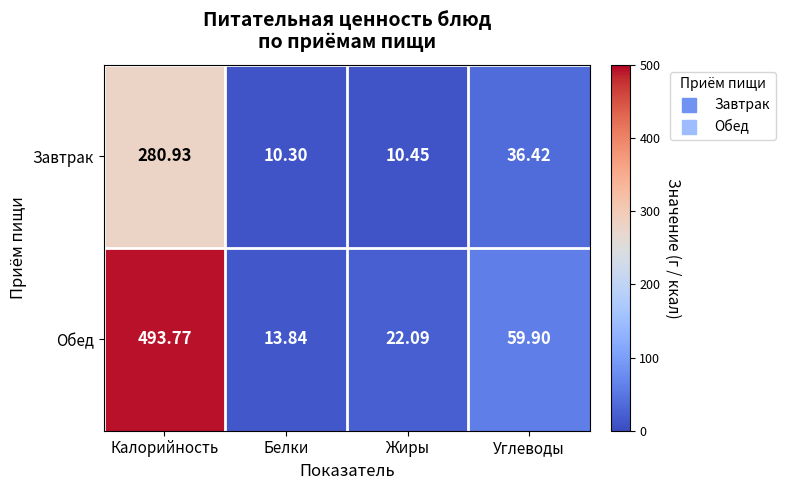

Which series changed the most between Калорийность and Белки?

Обед